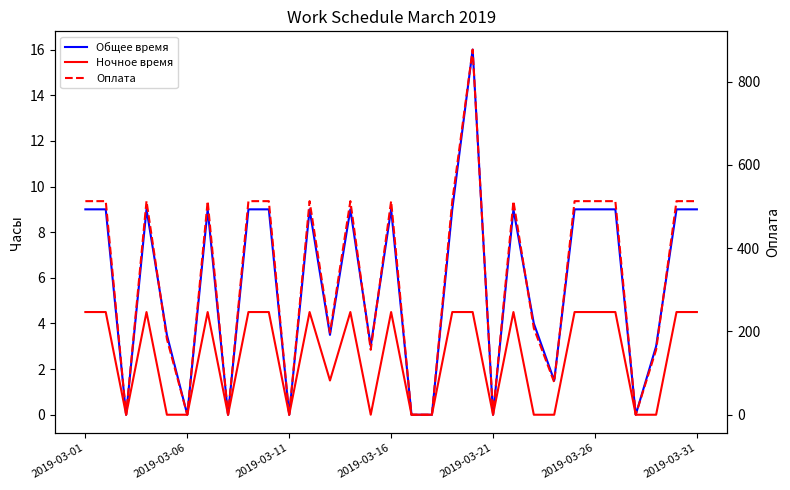

What is the total value across all series at 11?

526.5